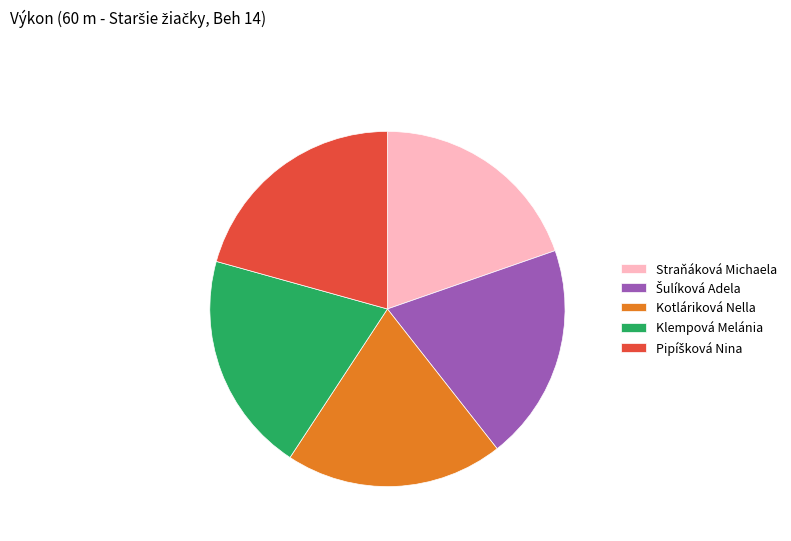

What is the ratio of the value at Kotláriková Nella to the value at Klempová Melánia?

1.0